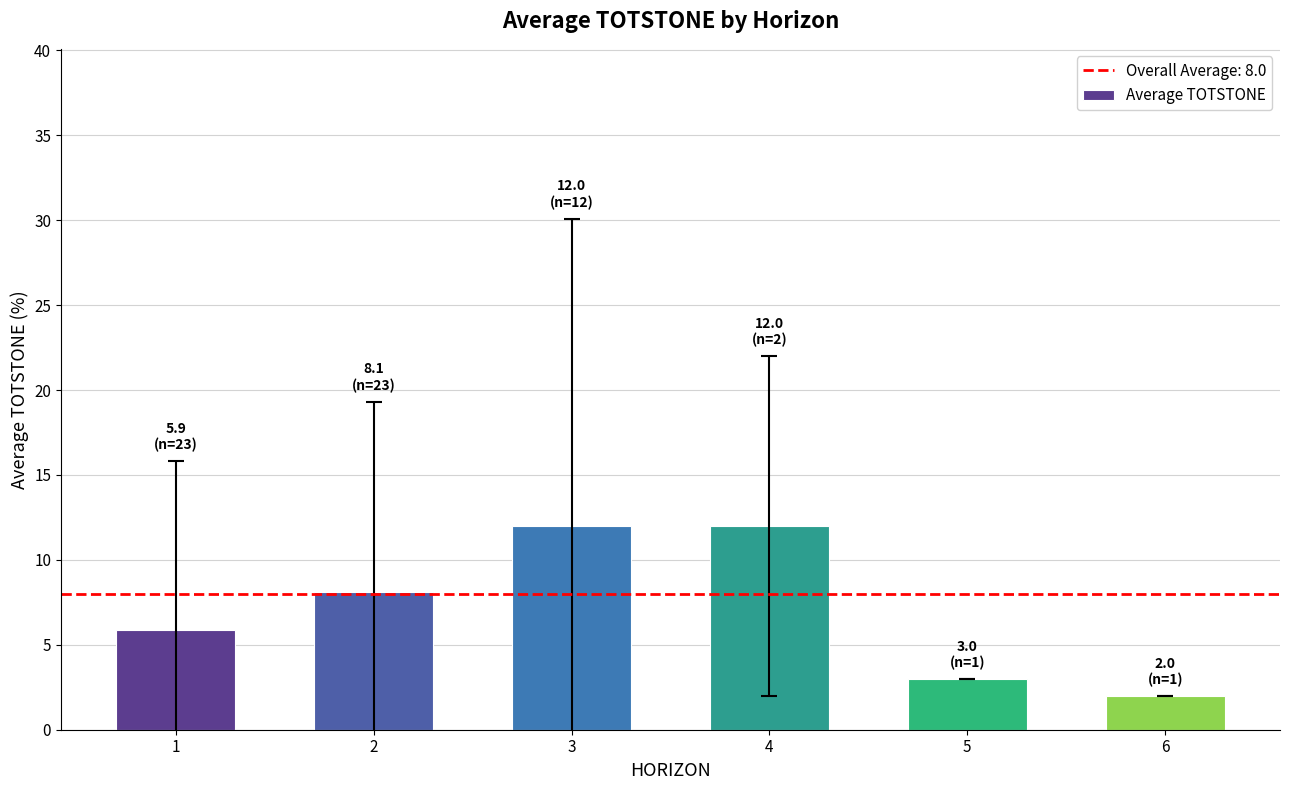

At which category does the chart reach its minimum across all series?

6